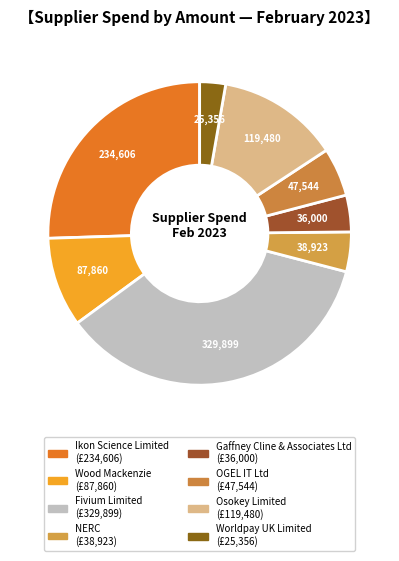

How many segments does this pie chart have?

8